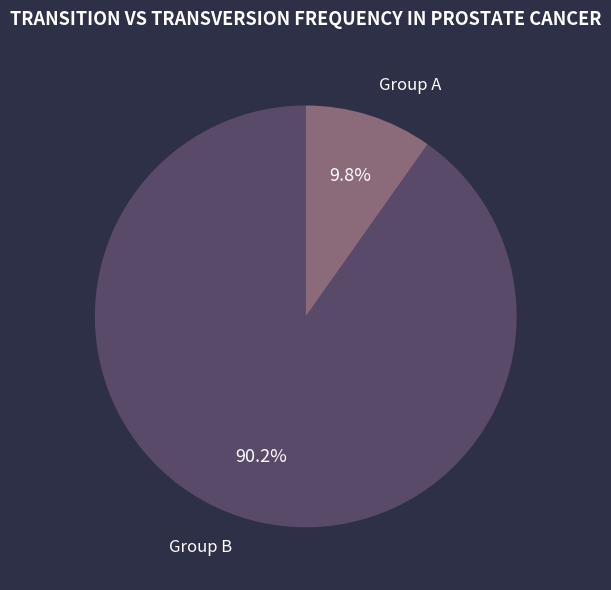

What portion of the pie excludes Group A?

90.2%